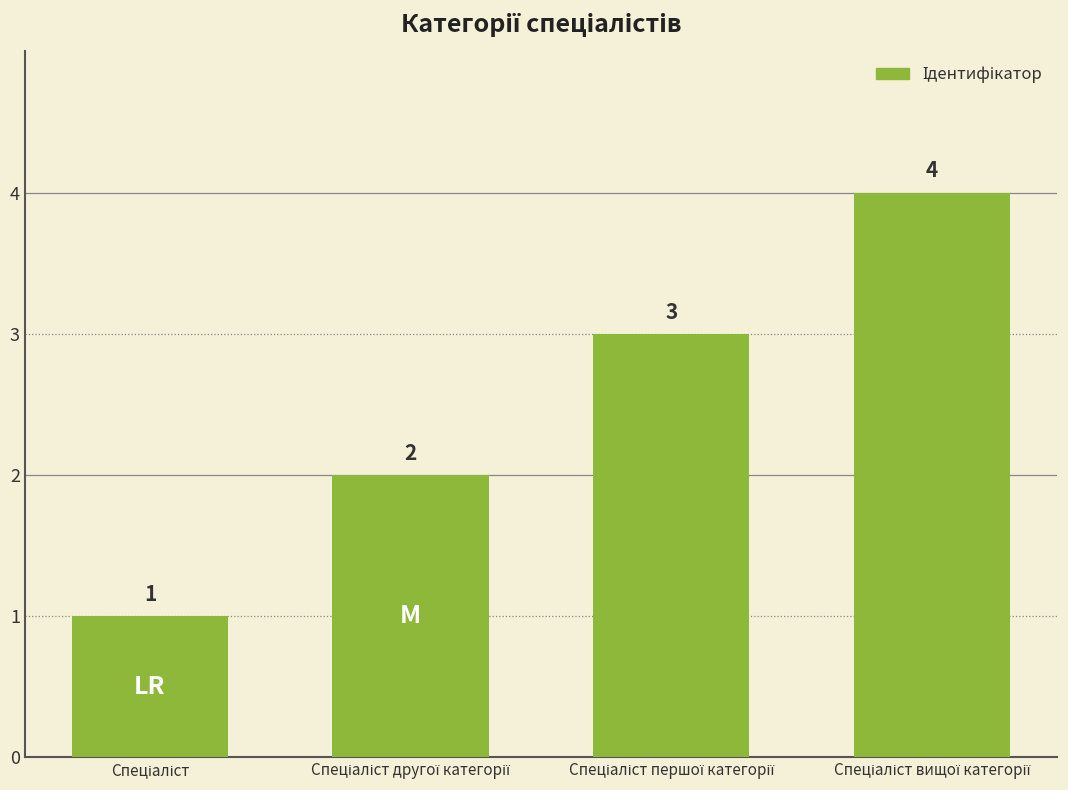

How many values are between 2 and 4?

3